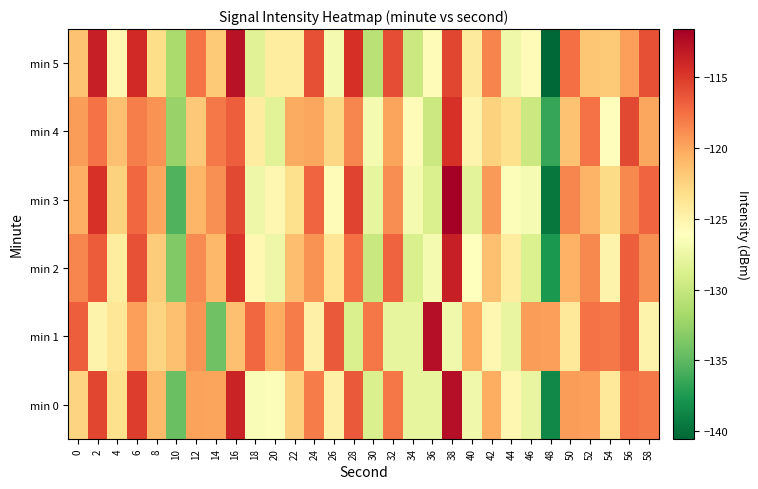

Which series changed the most between 40 and 44?

min 1